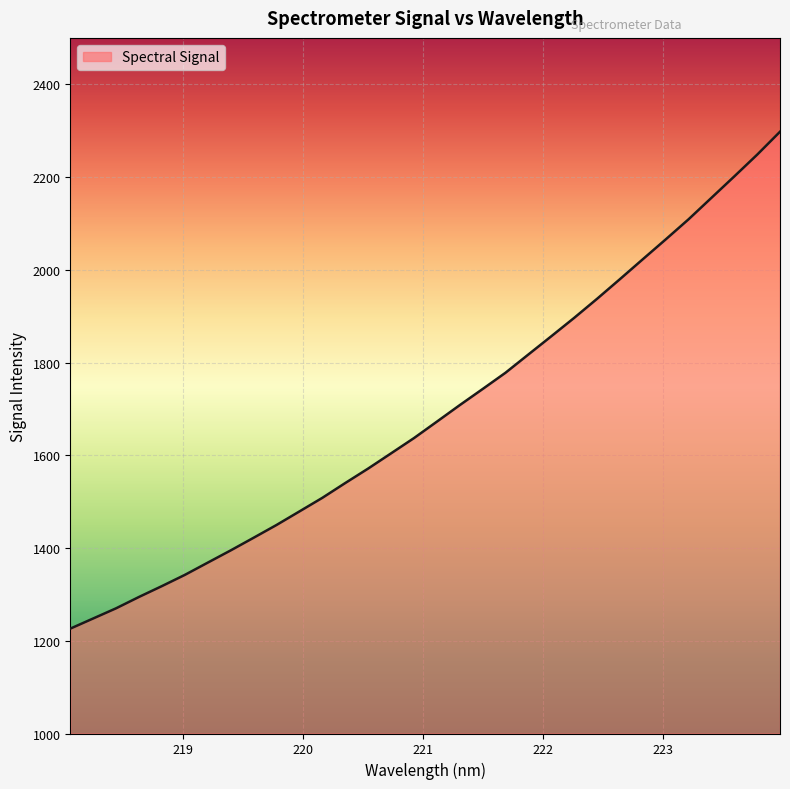

What is the difference between the maximum and minimum values?

1071.5